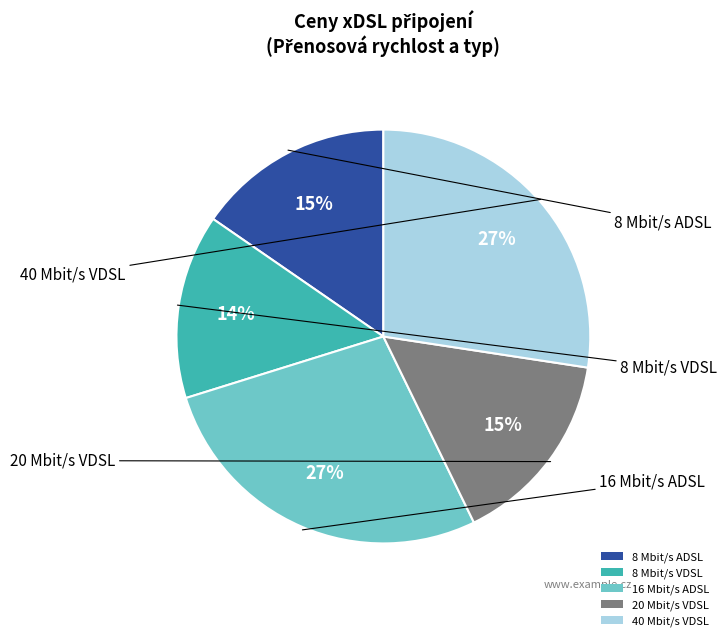

What is the smallest slice in the pie chart?

8 Mbit/s VDSL